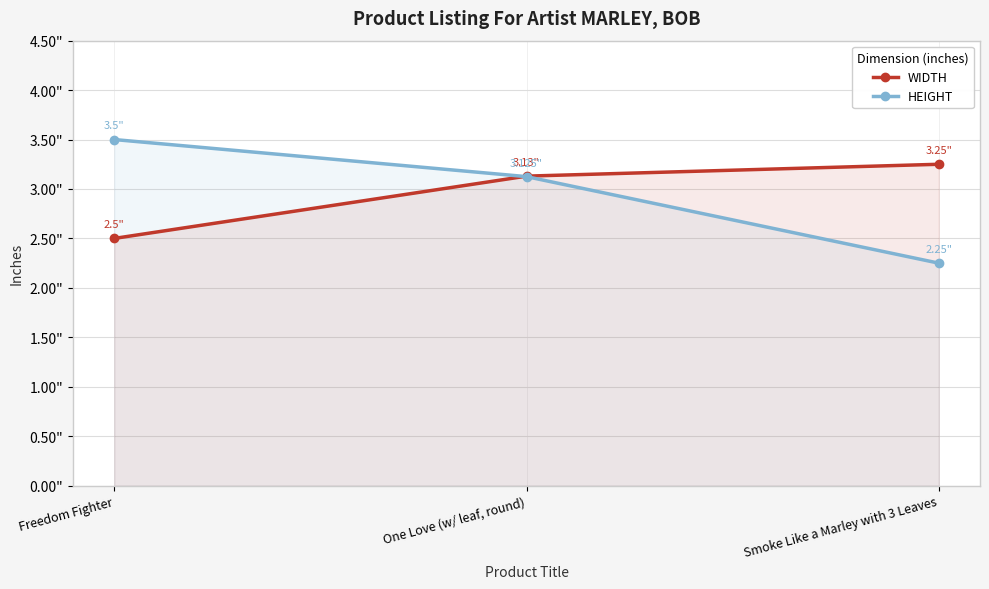

Is it true that WIDTH equals 5.1 at One Love (w/ leaf, round)?

False